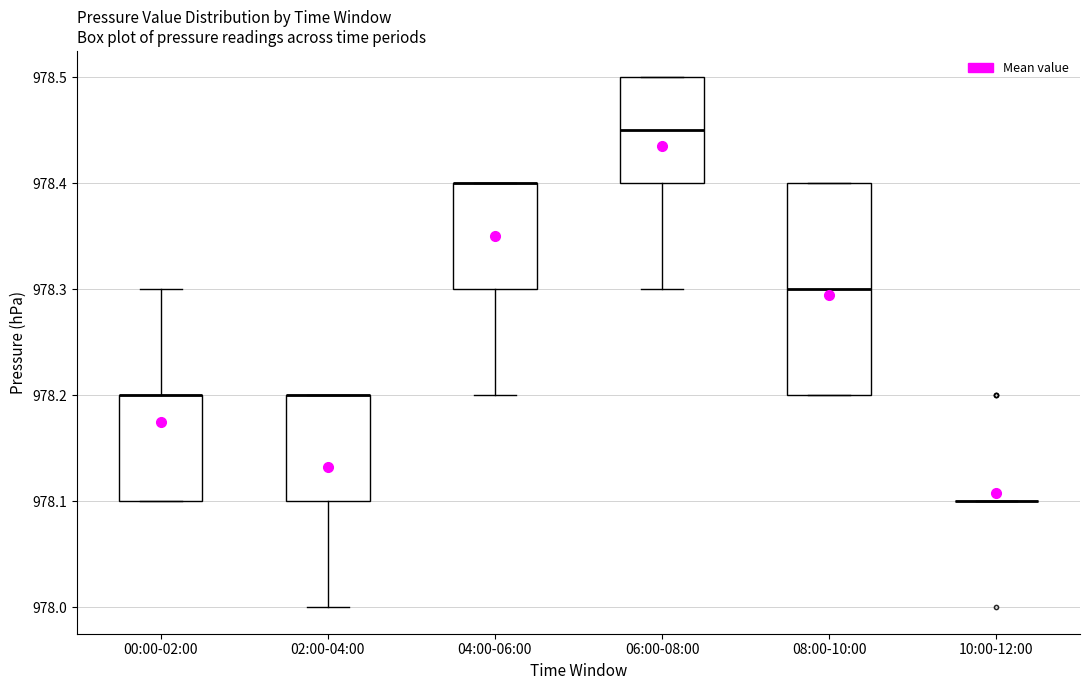

Where does the upper whisker of the box for 00:00-02:00 end on the y-axis? The values are not printed on the chart, so give them approximately, as read against the axis.

978.30